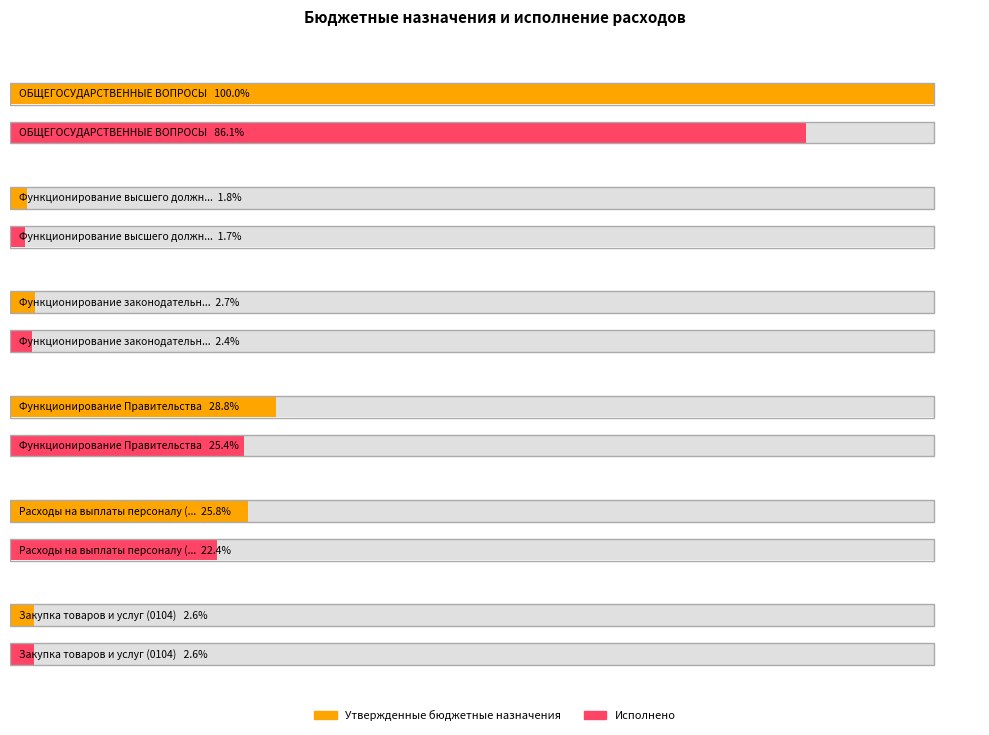

At which category does the chart reach its peak across all series?

ОБЩЕГОСУДАРСТВЕННЫЕ ВОПРОСЫ